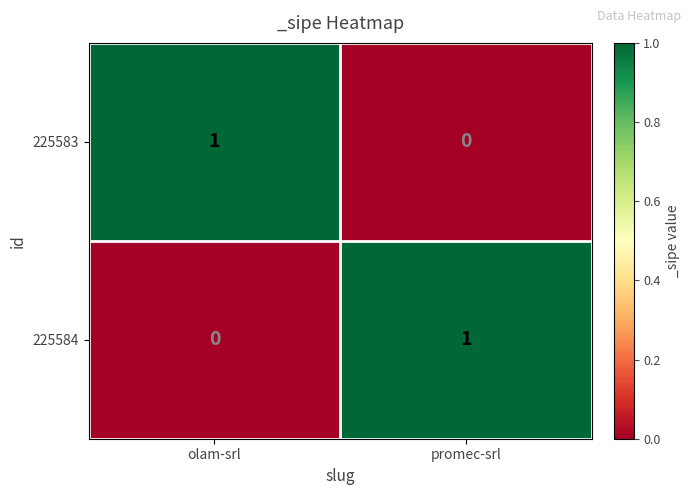

The value of 225583 at promec-srl is 0. True or false?

True